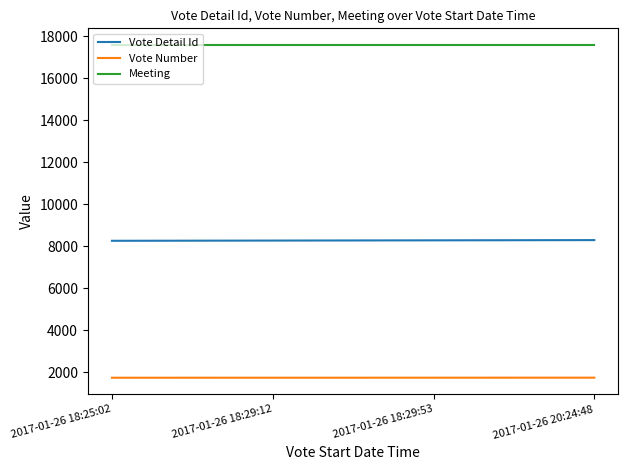

Which series has the largest total across all categories?

Meeting